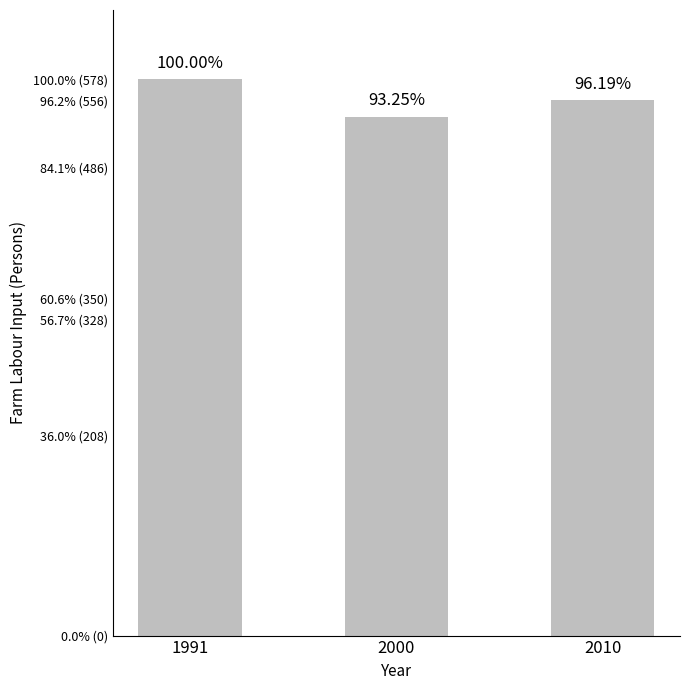

Is it true that the value at 2010 is 347?

False